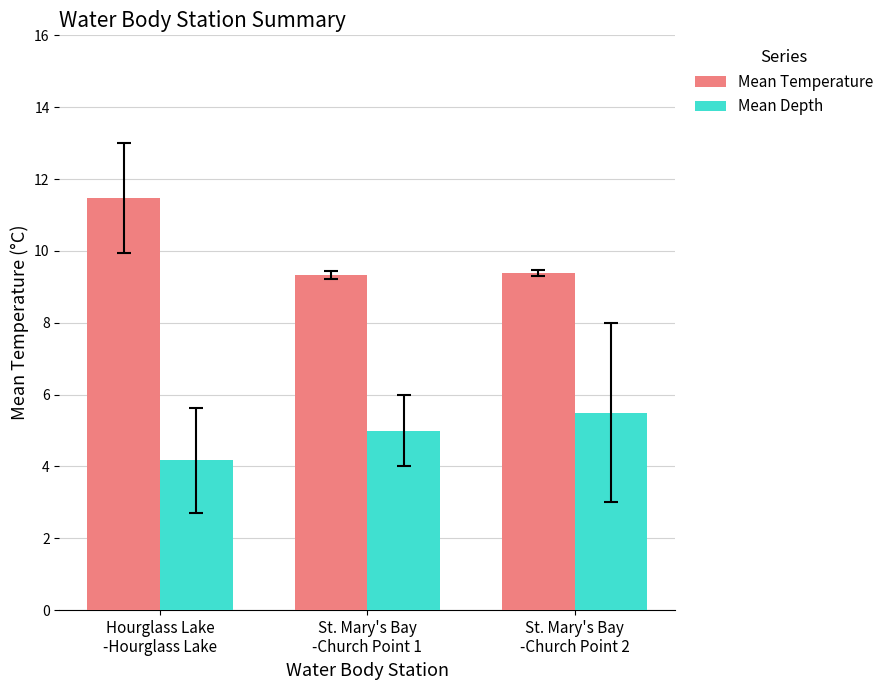

What is the value of the Mean Depth bar at the 1st from the left?

4.2